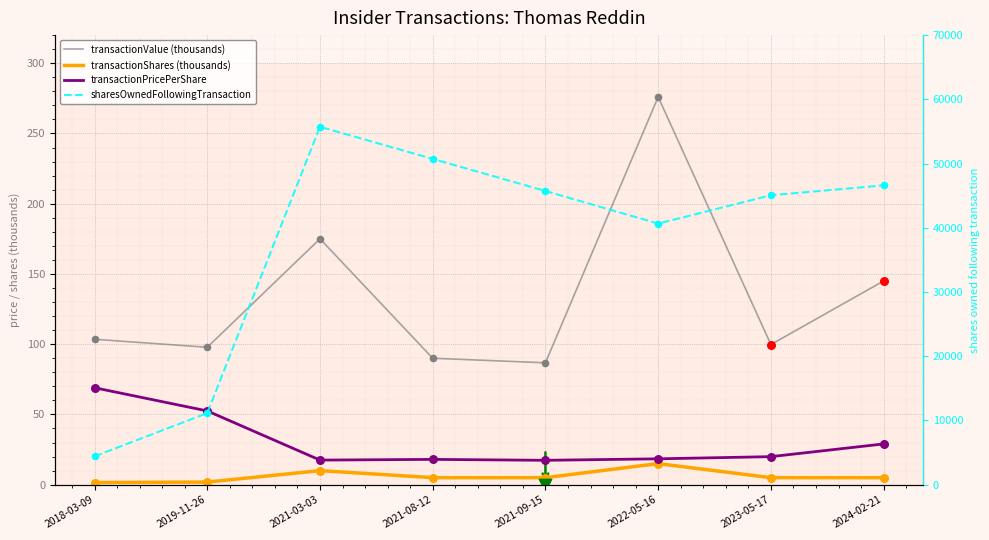

At which category is the sum across all series the highest?

2021-03-03